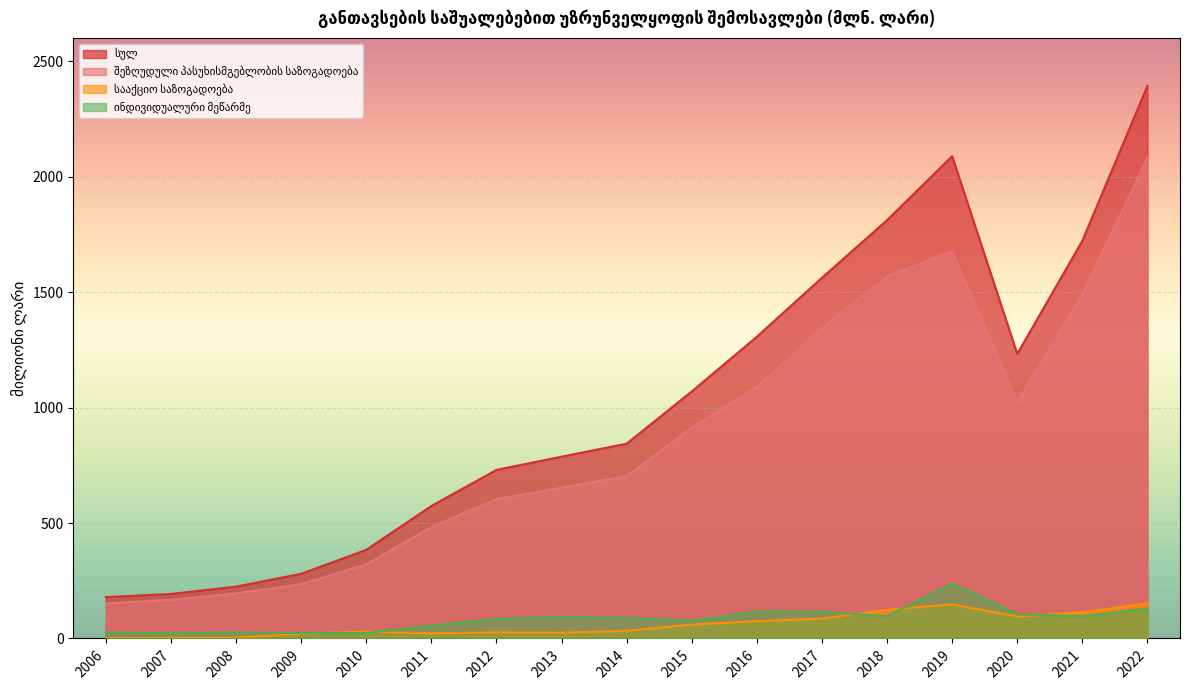

True or false: სულ has more than 0 points higher than both neighbors.

True